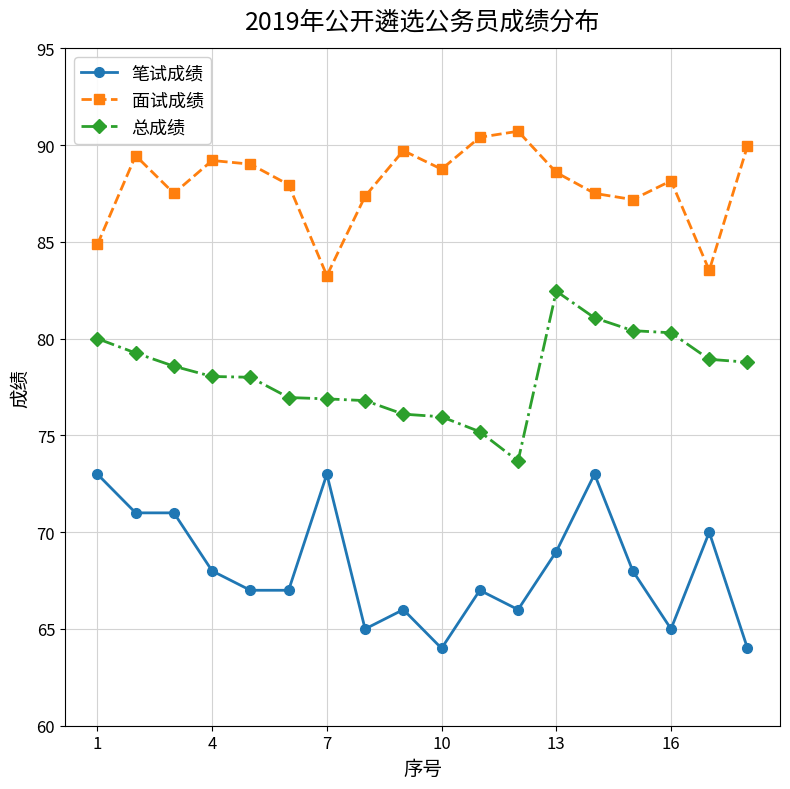

List the series in order of their overall mean, highest first.

面试成绩, 总成绩, 笔试成绩